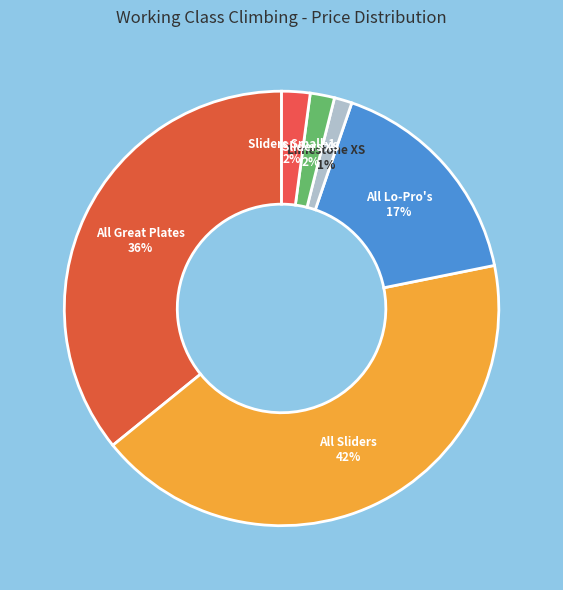

The Limestone XS slice represents 1% of the pie. True or false?

True